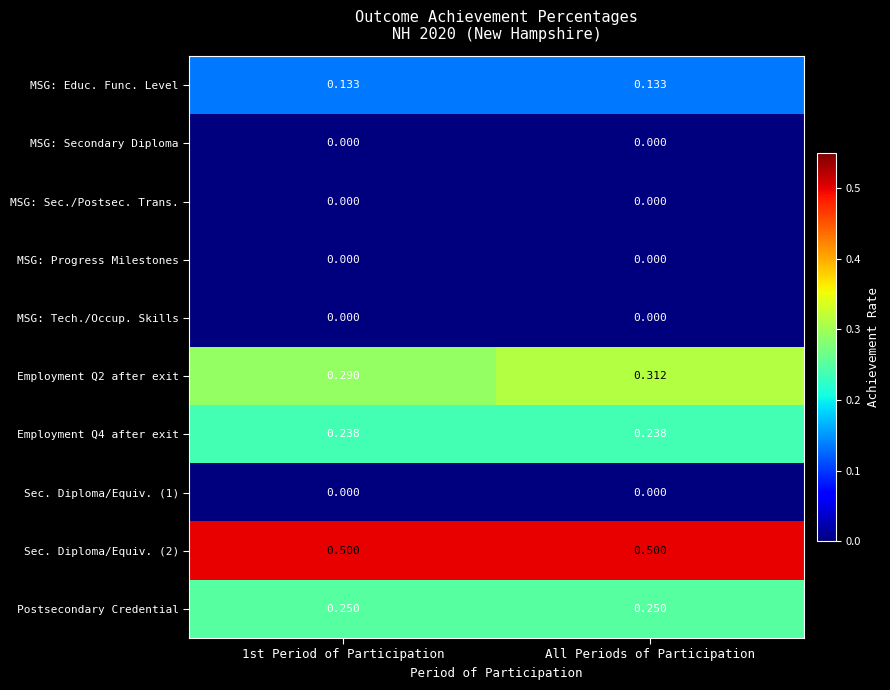

At which category is the sum across all series the highest?

All Periods of Participation